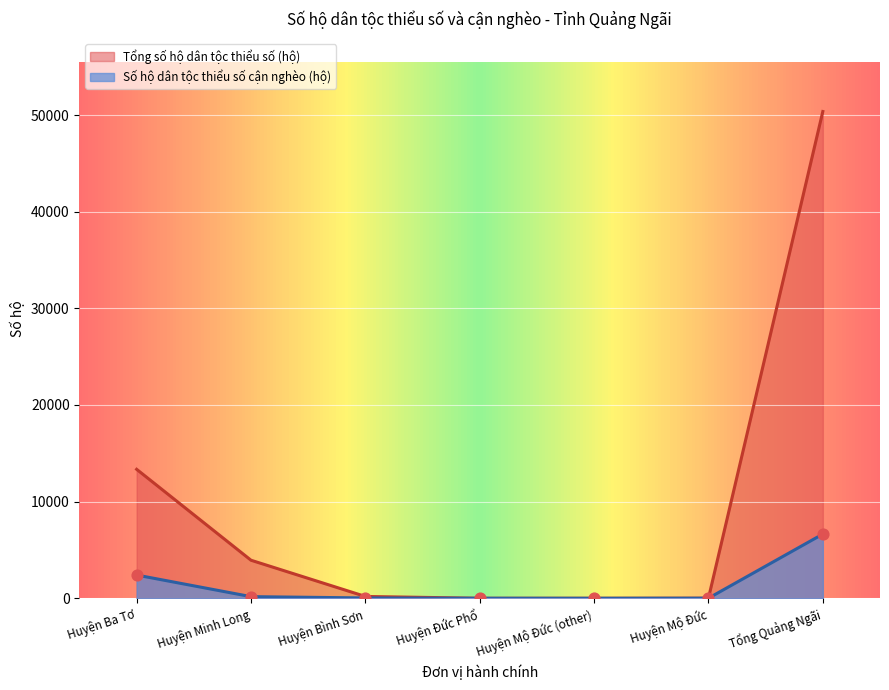

Which series has the largest total across all categories?

Tổng số hộ dân tộc thiểu số (hộ)